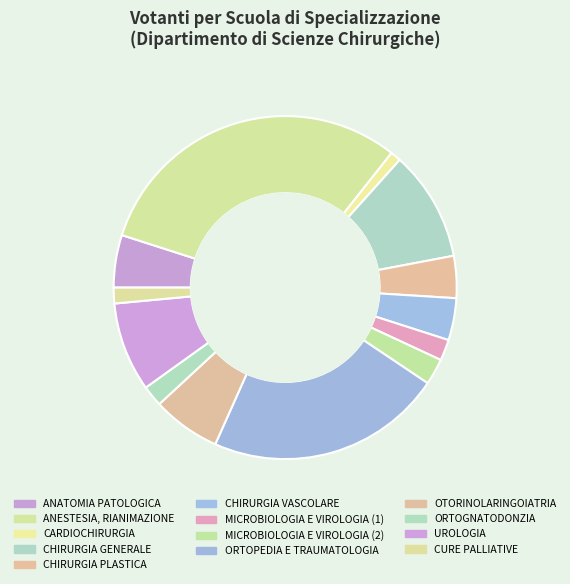

What is the total percentage of ORTOGNATODONZIA and OTORINOLARINGOIATRIA?

8.4%